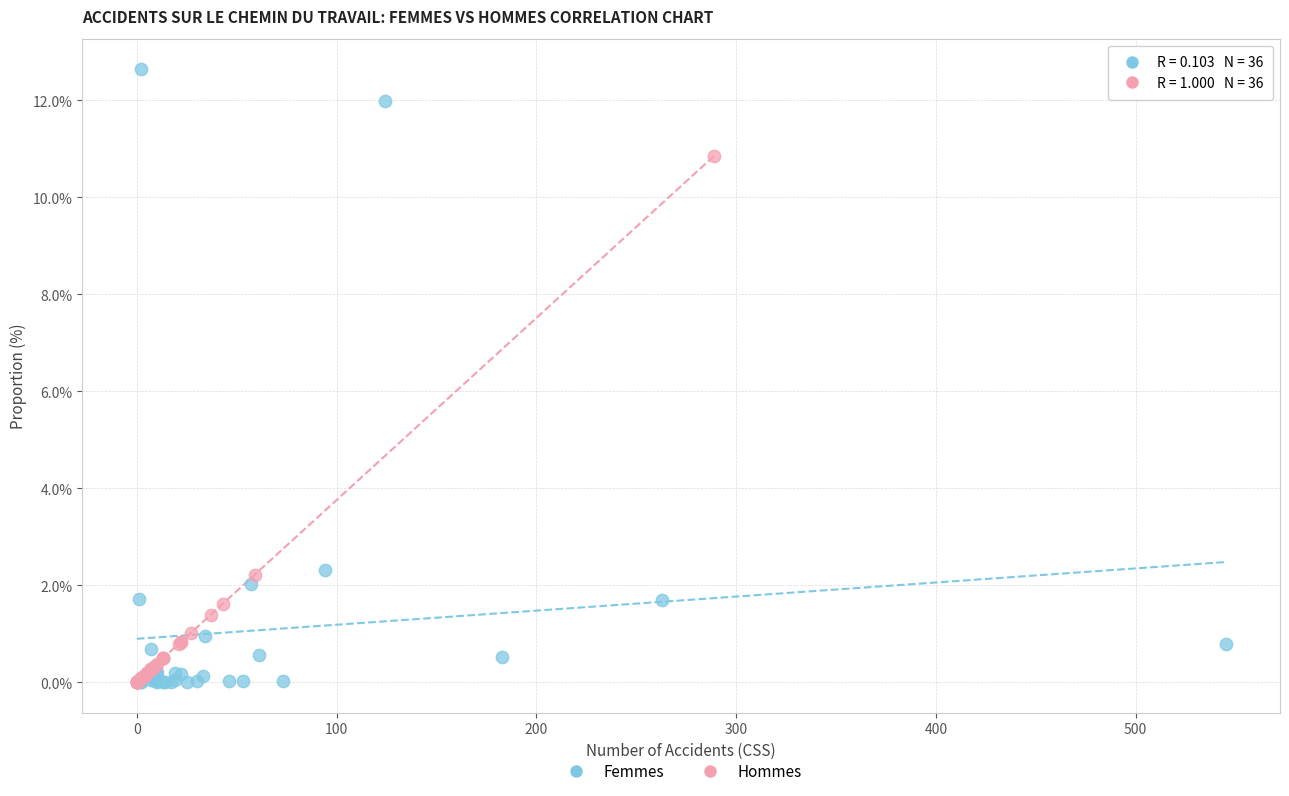

Which series has the largest Y range (max minus min)?

Femmes